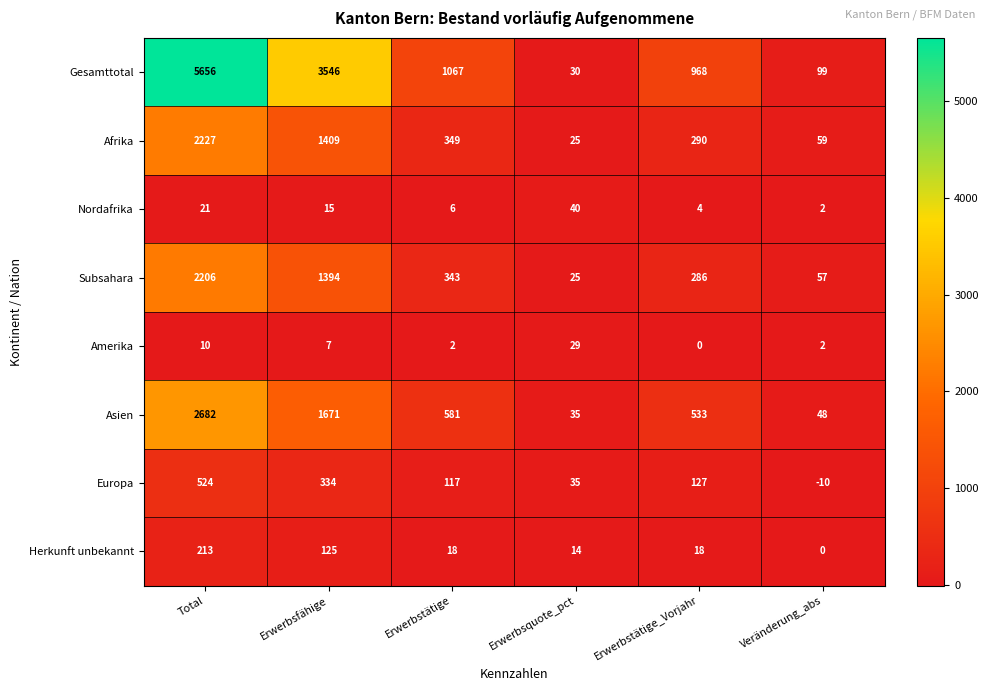

Which series has the largest total across all categories?

Gesamttotal